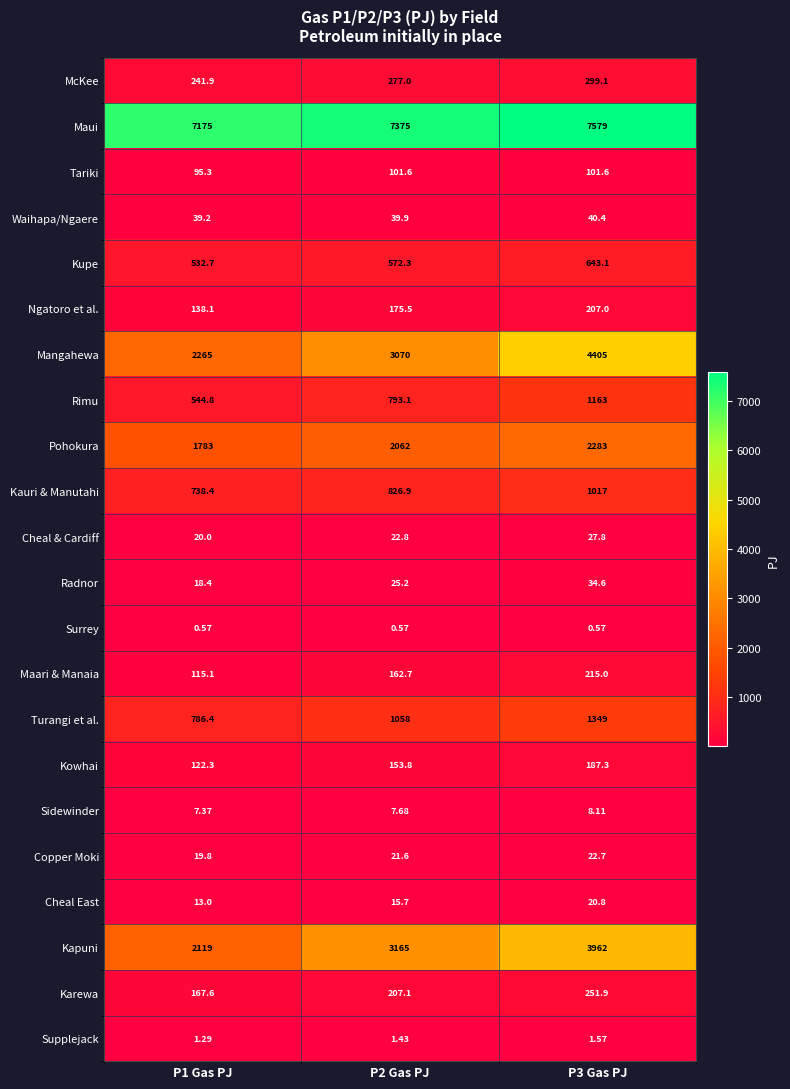

Which series has the largest range (max minus min)?

Mangahewa